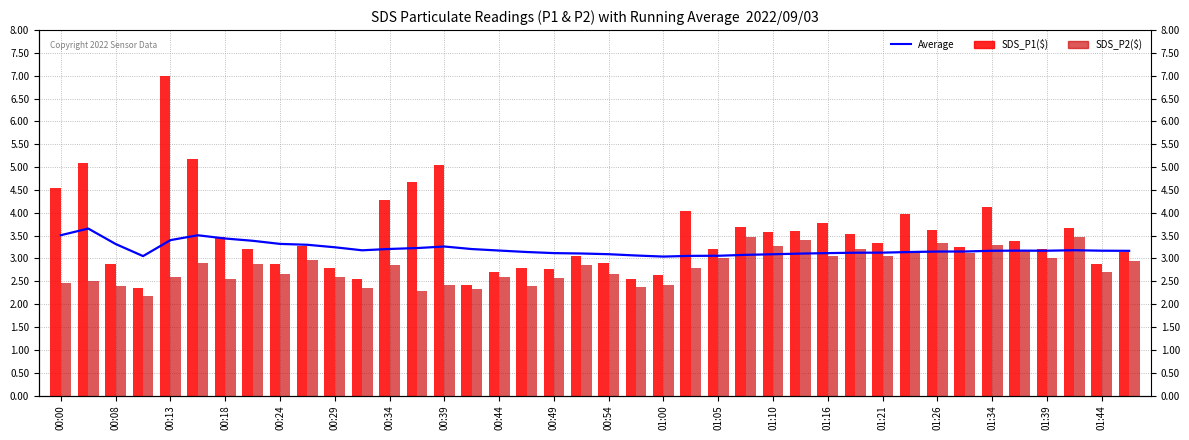

Which series has the largest range (max minus min)?

SDS_P1